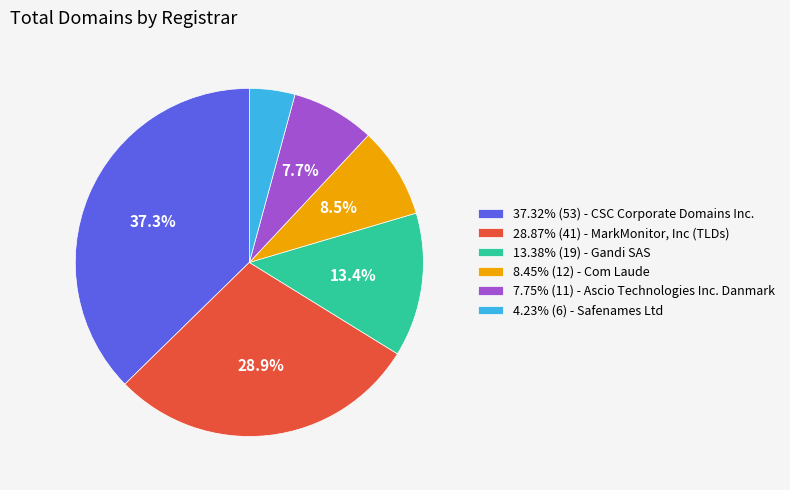

What is the ratio of the value at 4.23% (6) - Safenames Ltd to the value at 8.45% (12) - Com Laude?

0.5